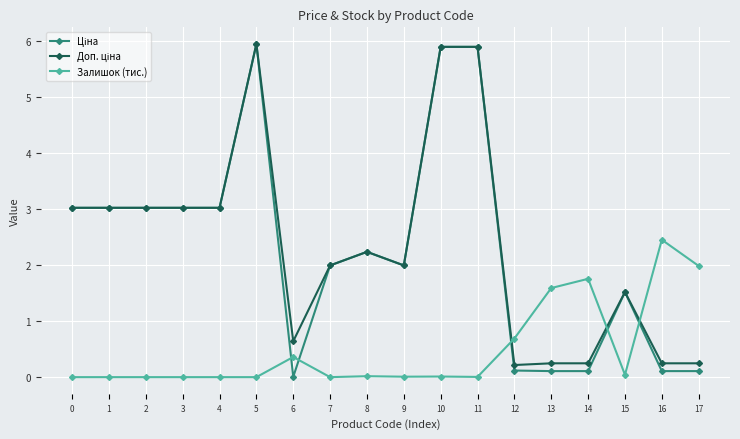

At how many categories does at least one series exceed 4?

3